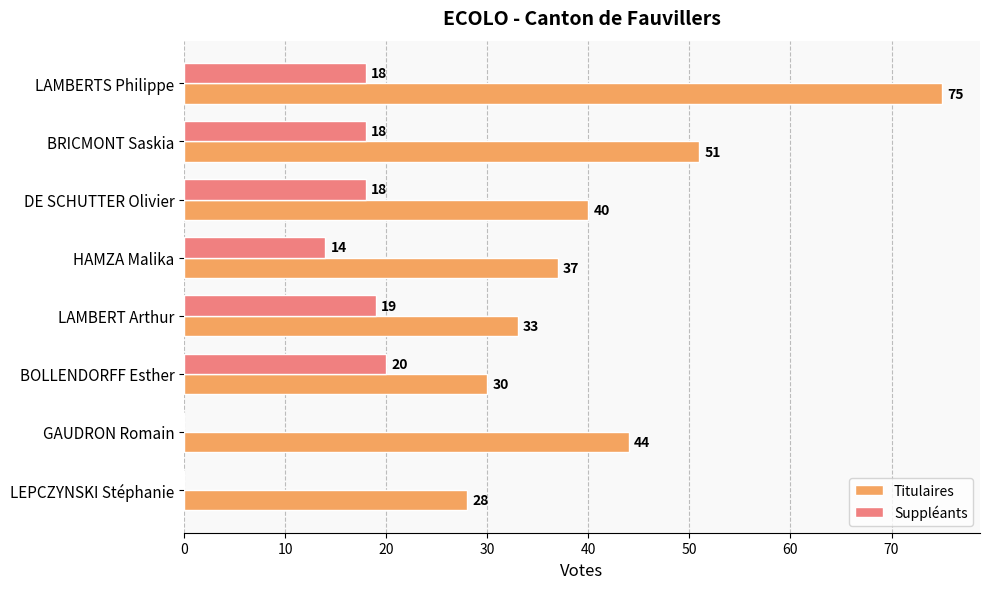

What value does the Titulaires series have at LAMBERTS Philippe?

75